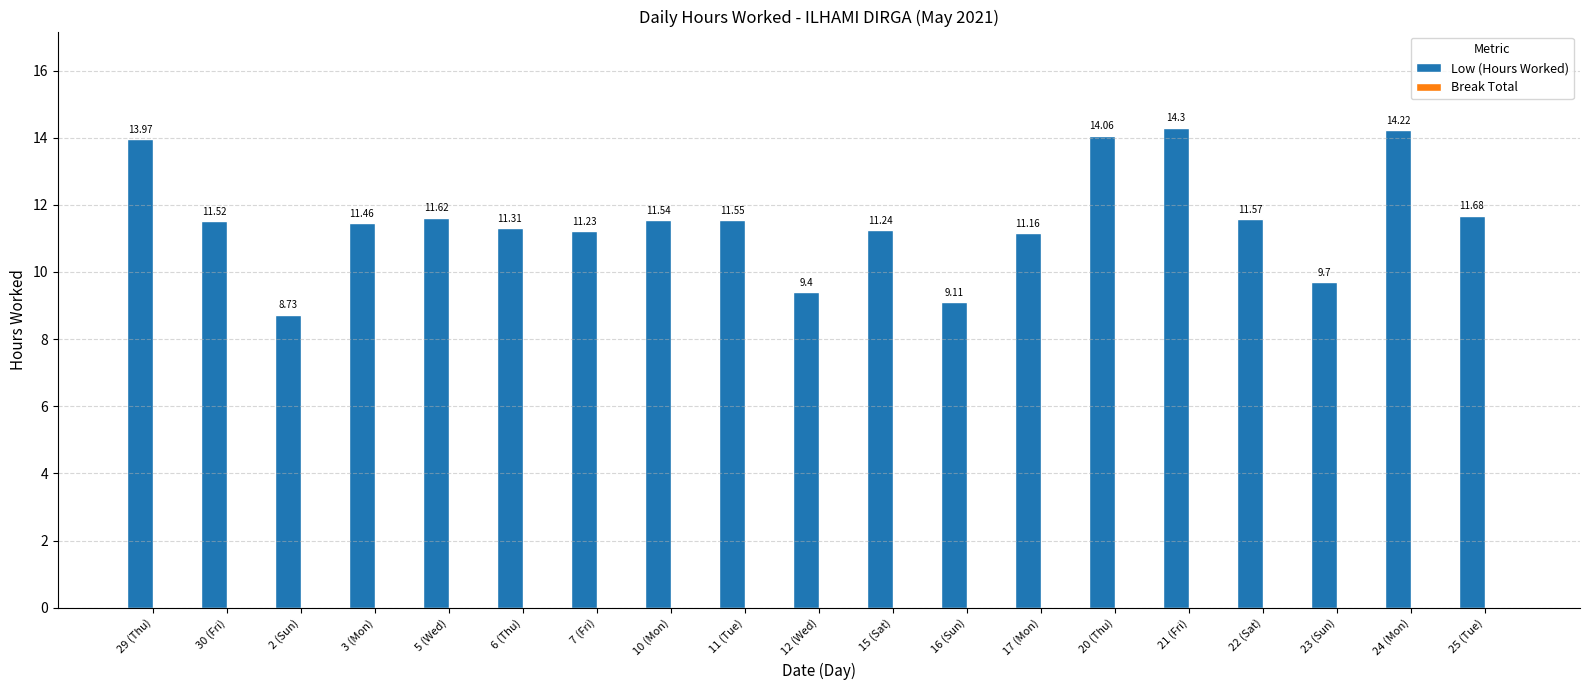

List the labels in order of value, largest first.

21 (Fri), 24 (Mon), 20 (Thu), 29 (Thu), 25 (Tue), 5 (Wed), 22 (Sat), 11 (Tue), 10 (Mon), 30 (Fri), 3 (Mon), 6 (Thu), 15 (Sat), 7 (Fri), 17 (Mon), 23 (Sun), 12 (Wed), 16 (Sun), 2 (Sun)